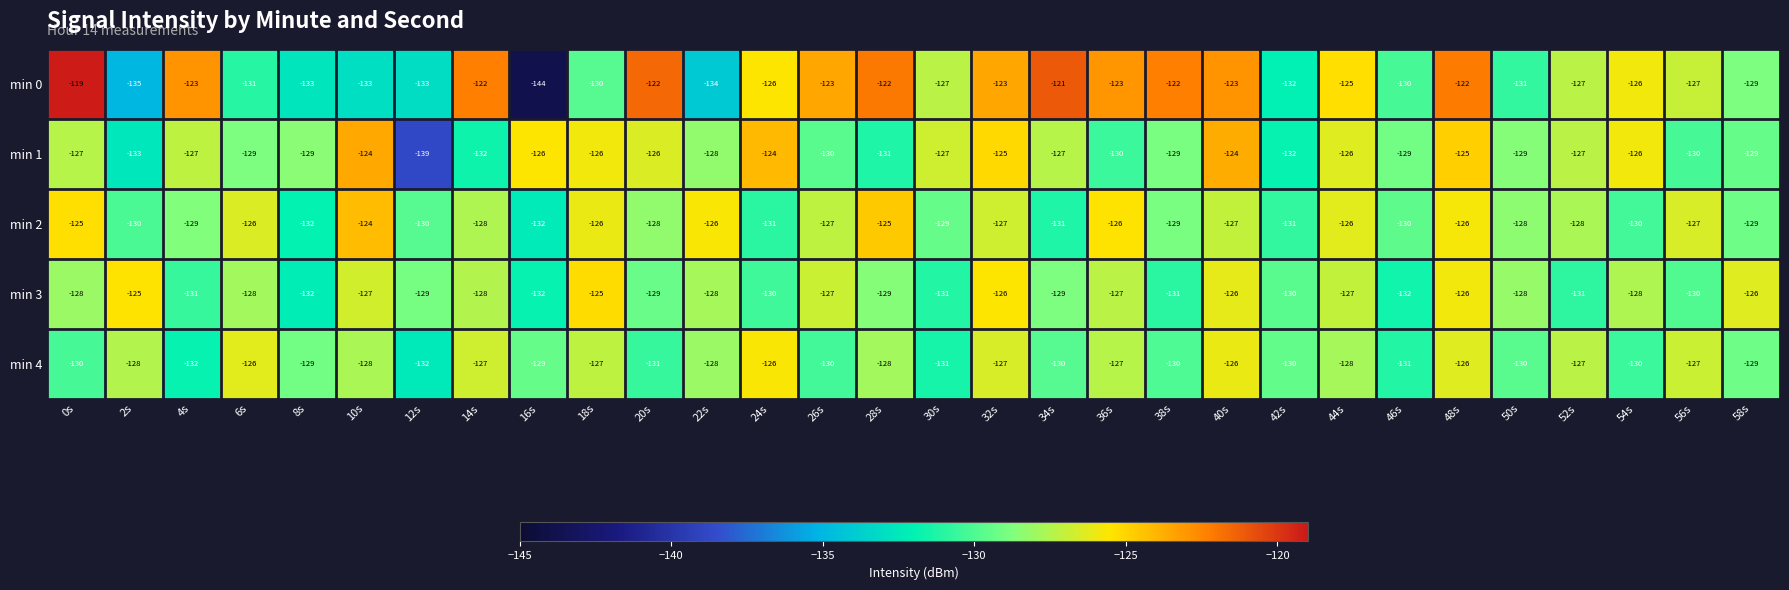

Is it true that min 3 equals -55 at 48s?

False